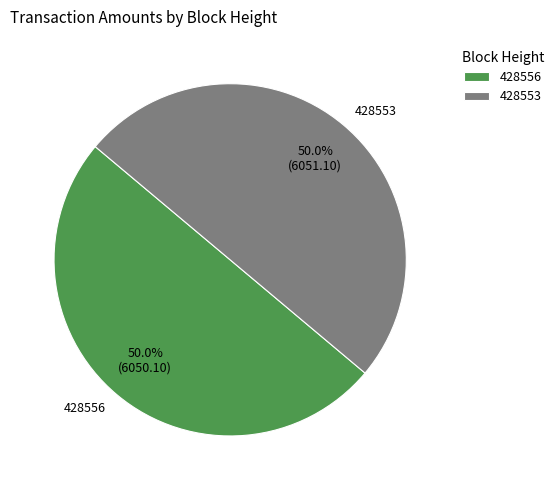

What is the total percentage of 428556 and 428553?

100.0%